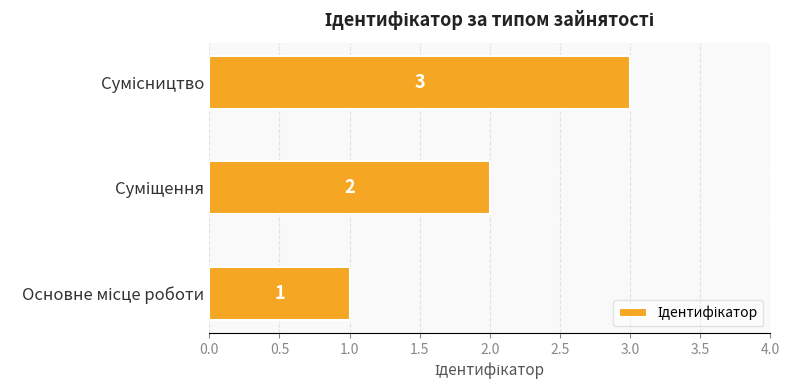

How many values are between 1 and 3?

3